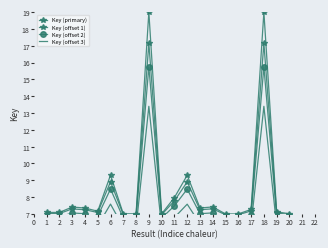

Reading right to left, extract all data points from this chart.

Key (primary): 7.0	7.1	19.0	7.3	7.0	7.0	7.4	7.4	9.3	8.0	7.0	19.0	7.0	7.0	9.3	7.2	7.4	7.4	7.1	7.1
Key (offset 1): 7.0	7.1	17.1	7.2	7.0	7.0	7.3	7.3	8.9	7.8	7.0	17.1	7.0	7.0	8.9	7.1	7.2	7.3	7.0	7.0
Key (offset 2): 6.8	6.8	15.8	7.0	6.8	6.8	7.1	7.0	8.5	7.5	6.8	15.7	6.8	6.8	8.5	6.9	7.0	7.1	6.8	6.8
Key (offset 3): 6.2	6.3	13.4	6.4	6.2	6.2	6.4	6.4	7.6	6.8	6.2	13.4	6.2	6.2	7.6	6.3	6.4	6.4	6.3	6.3